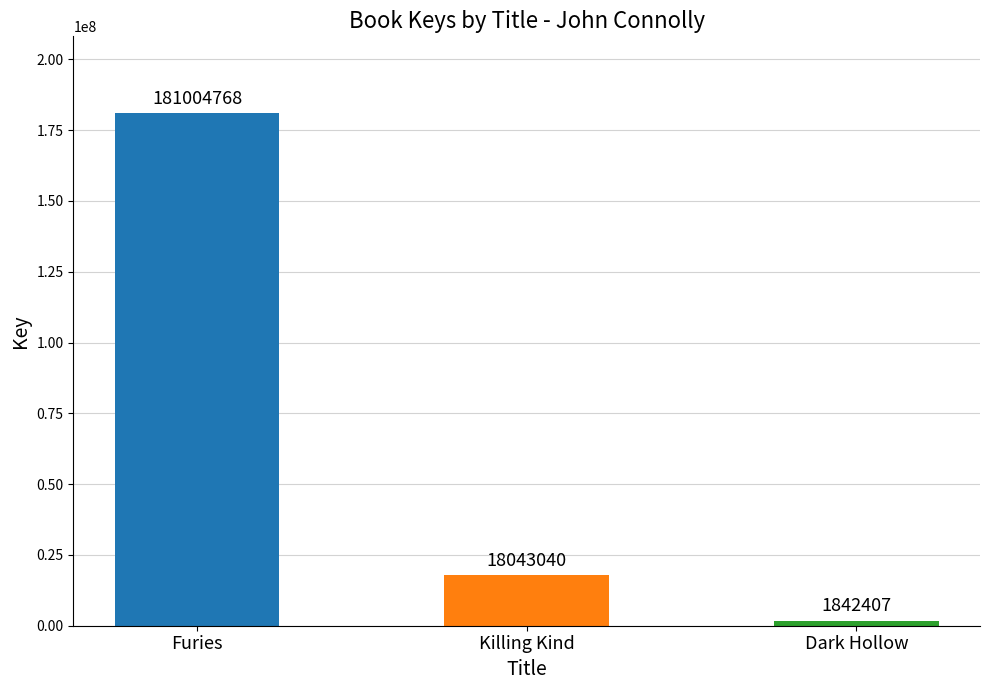

What is the sum of all values?

200890215